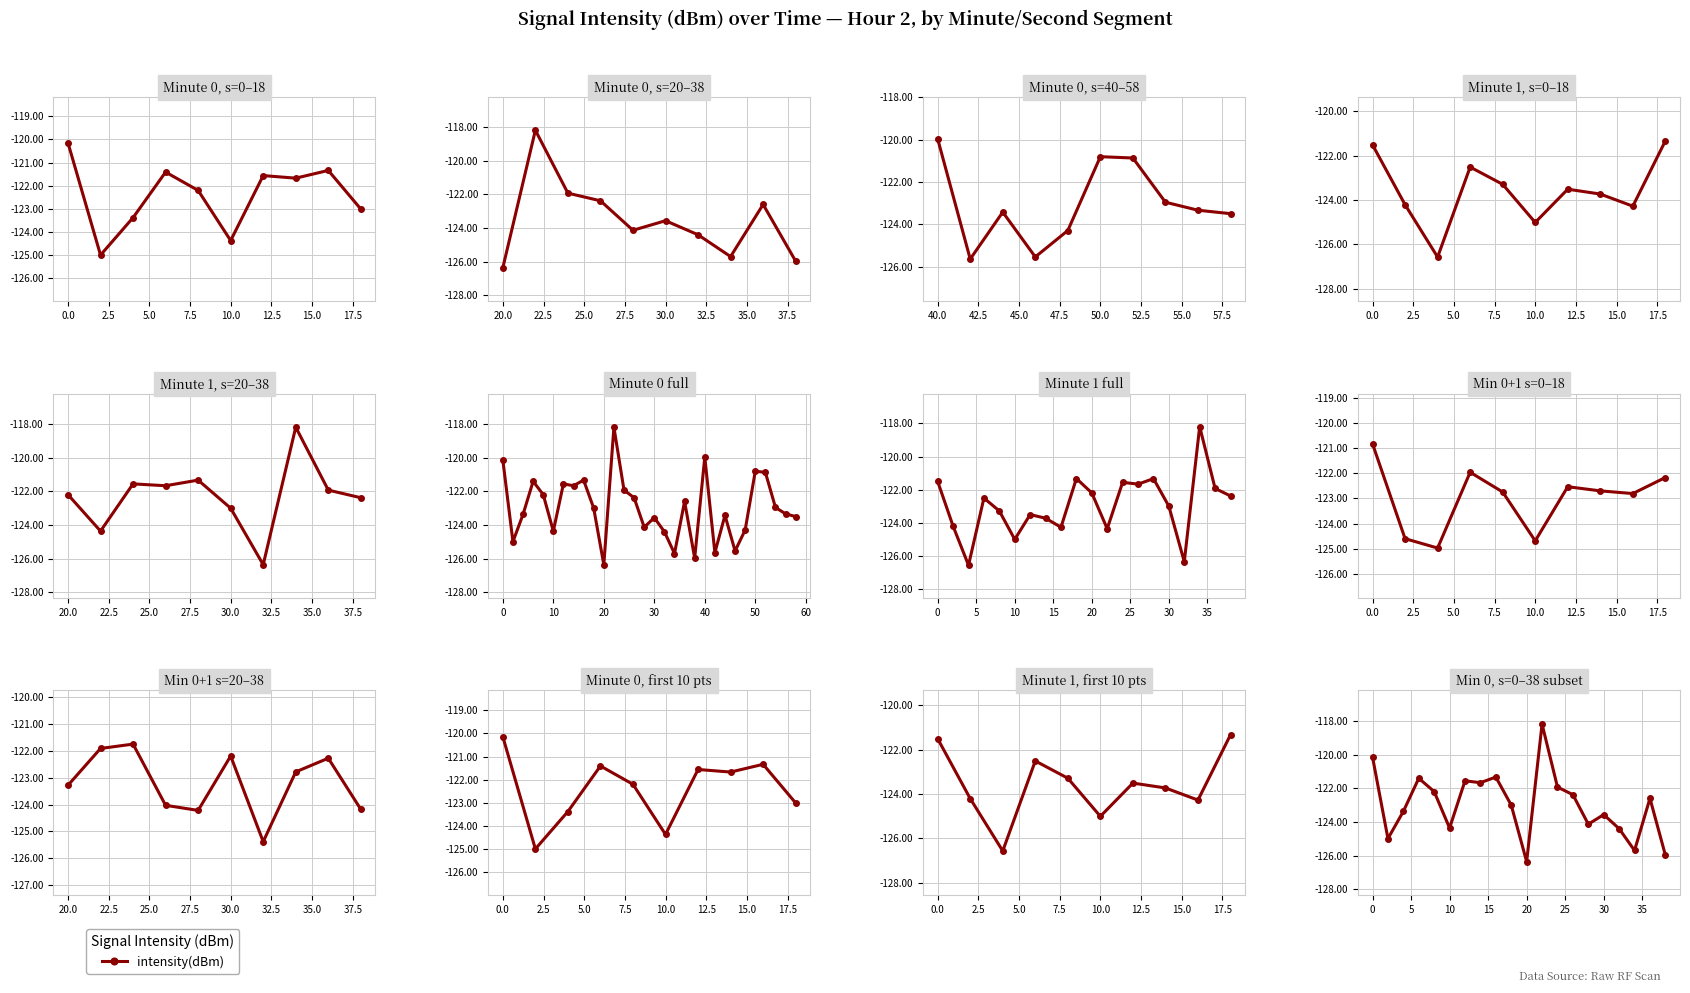

How many values are below -122?

13